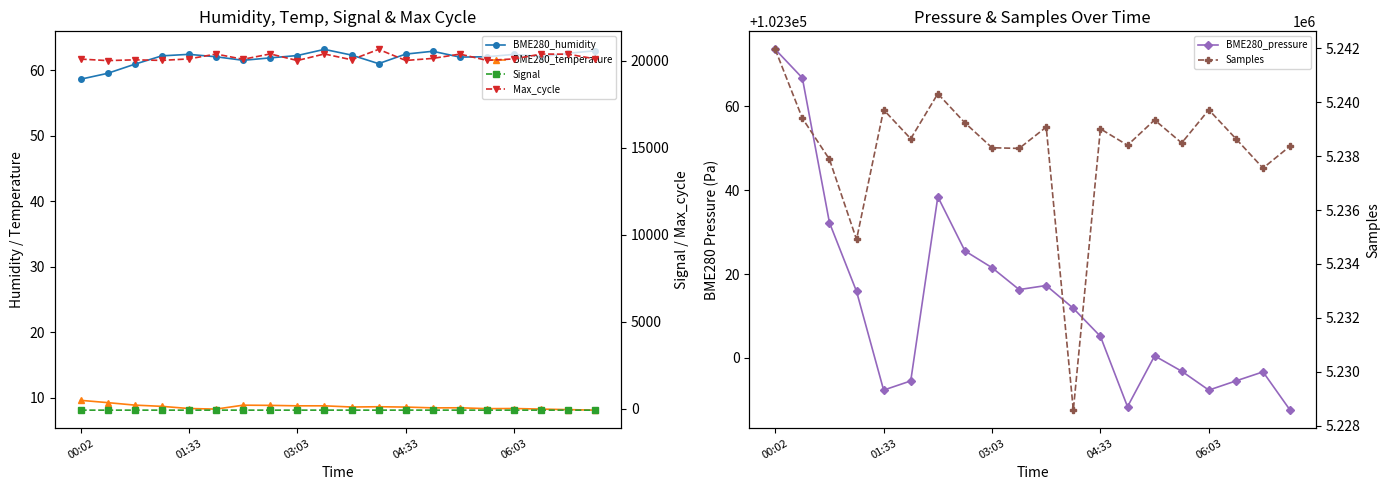

What is the difference between the Samples values at 5 and 12?

367.0